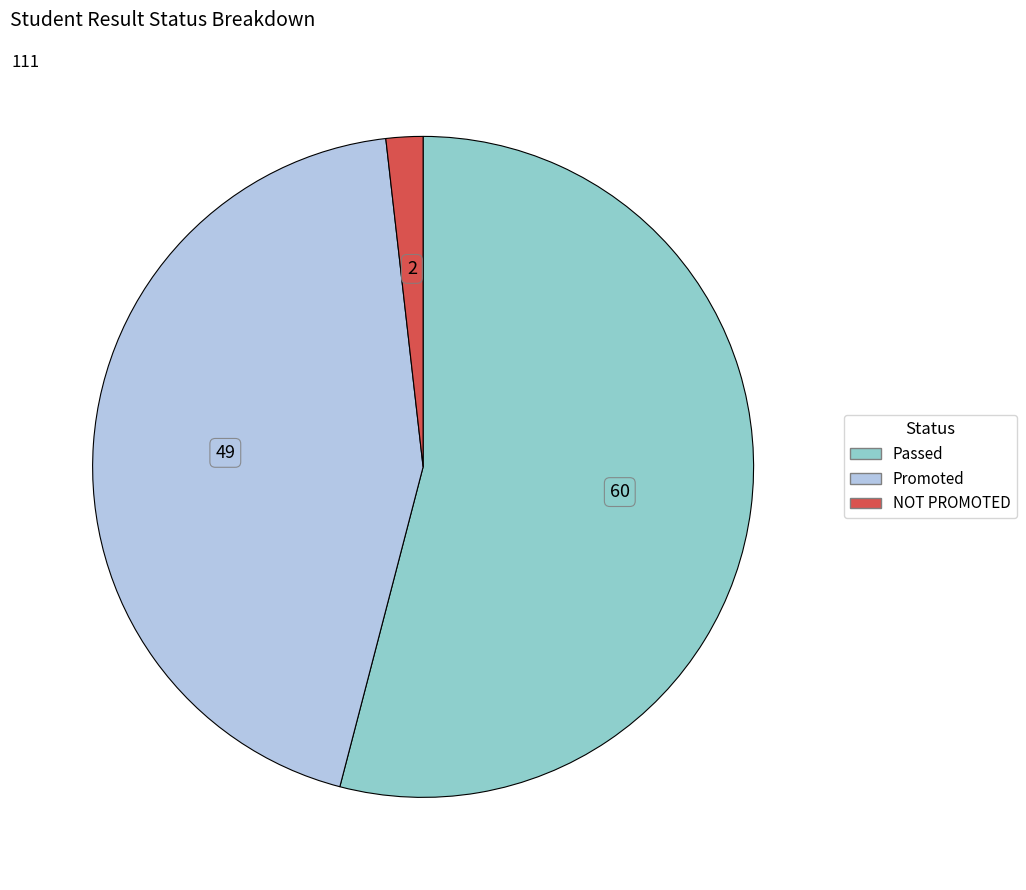

Which slice represents more than half of the pie?

Passed